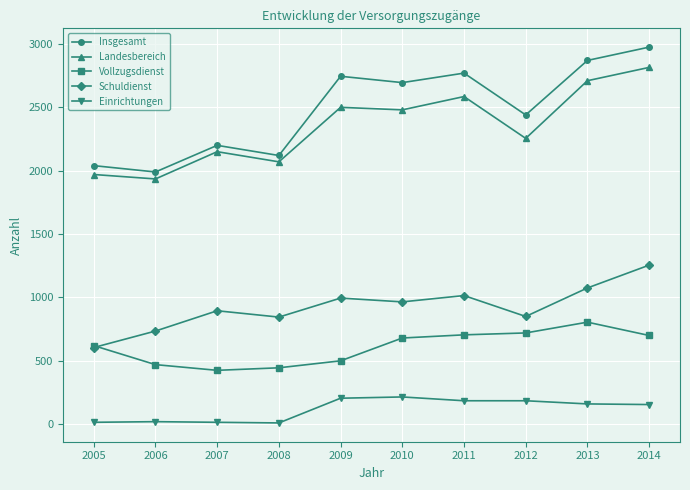

The Schuldienst series shows 845 at 2008. True or false?

True